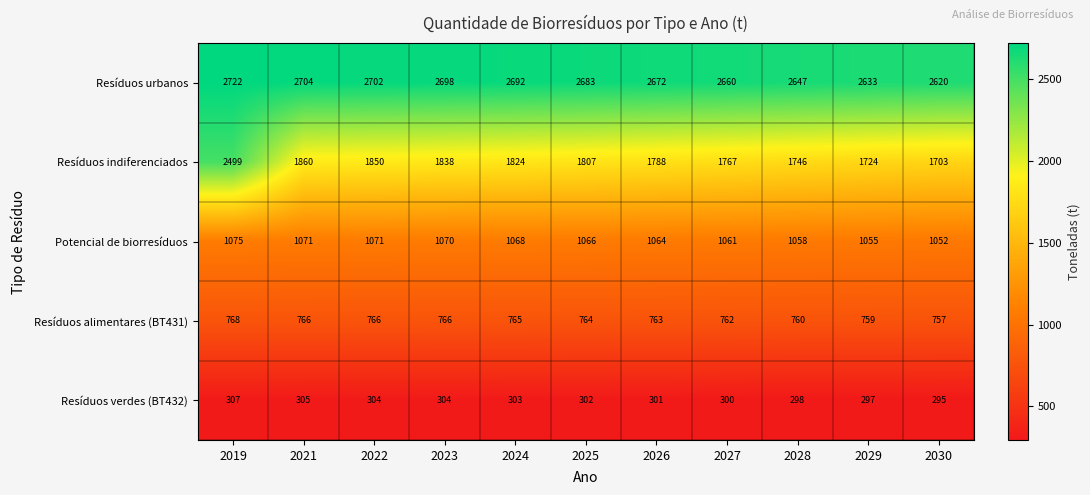

At which category is the sum across all series the highest?

2019